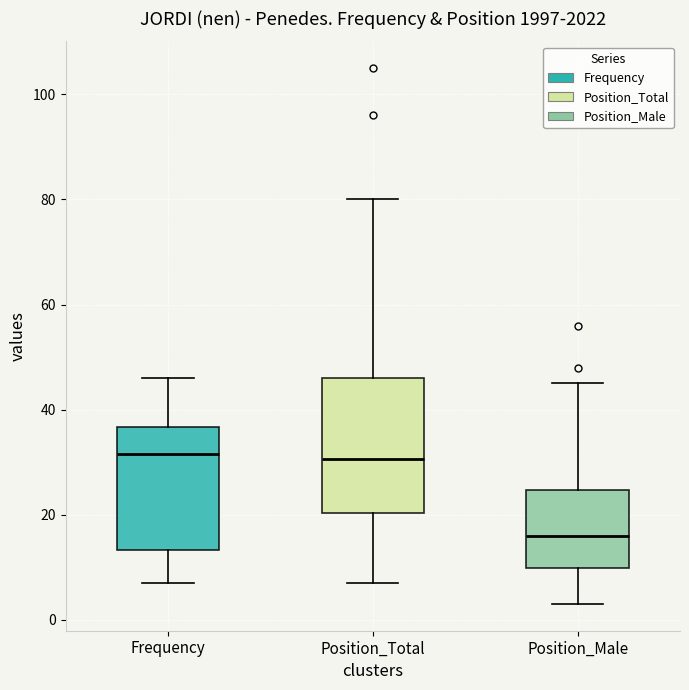

Which box's median line is the lowest?

Position_Male